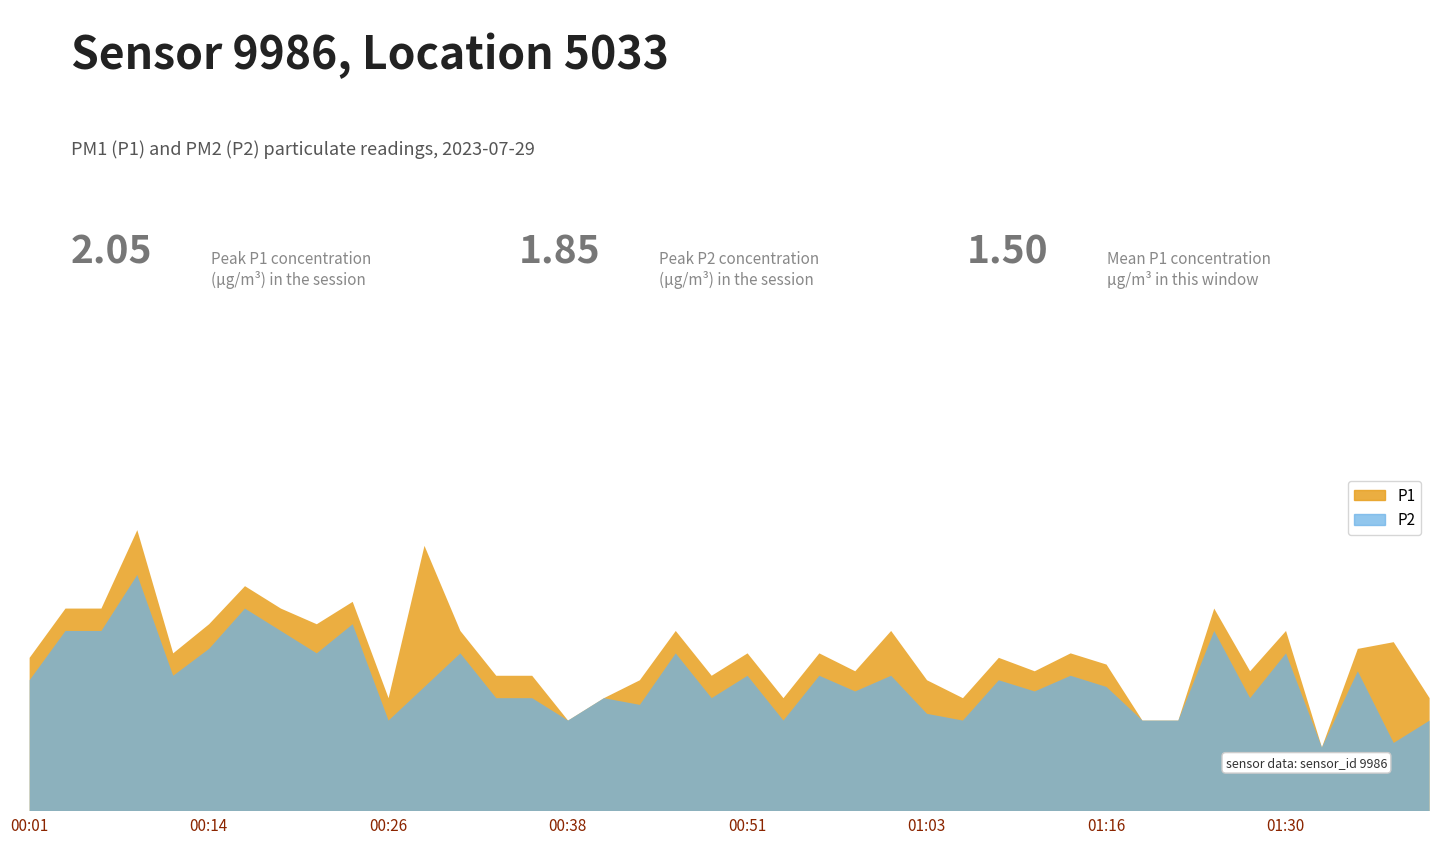

What is the maximum value for P1?

2.0